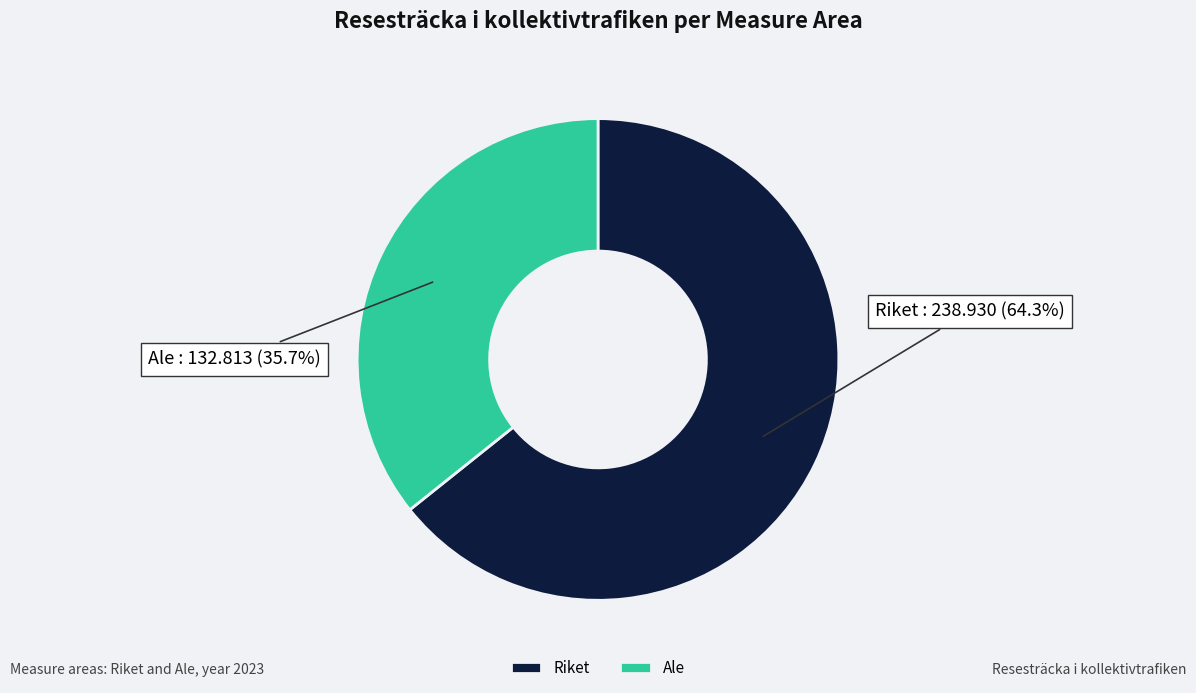

What portion of the pie excludes Ale?

64.3%